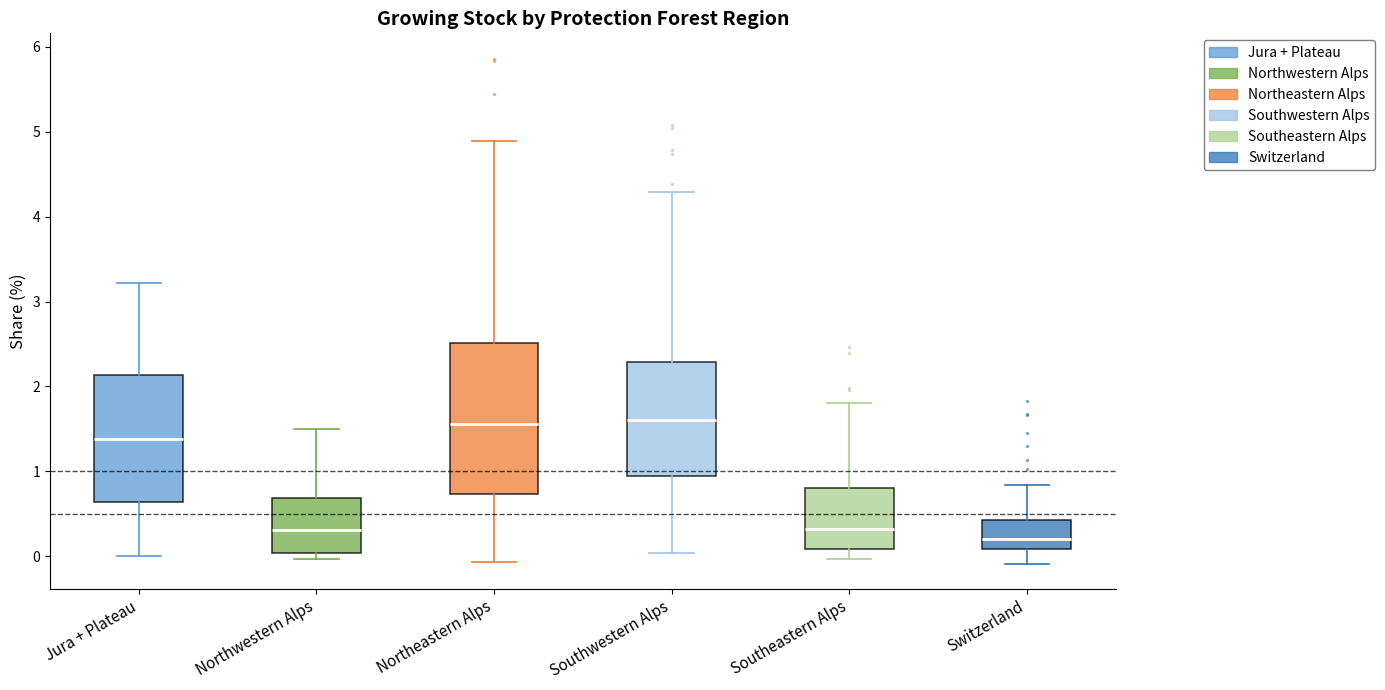

Reading left to right, read every box against the y-axis: the position of its median line, the range the box covers, and the ends of its whiskers. The values are not printed on the chart, so give them approximately, as read against the axis.

Jura + Plateau: median 1.4, box 0.6 to 2.1, whiskers 0.0 to 3.2
Northwestern Alps: median 0.3, box 0.0 to 0.7, whiskers 0.0 (just below the box's lower edge) to 1.5
Northeastern Alps: median 1.6, box 0.7 to 2.5, whiskers -0.1 to 4.9
Southwestern Alps: median 1.6, box 0.9 to 2.3, whiskers 0.0 to 4.3
Southeastern Alps: median 0.3, box 0.1 to 0.8, whiskers 0.0 to 1.8
Switzerland: median 0.2, box 0.1 to 0.4, whiskers -0.1 to 0.8